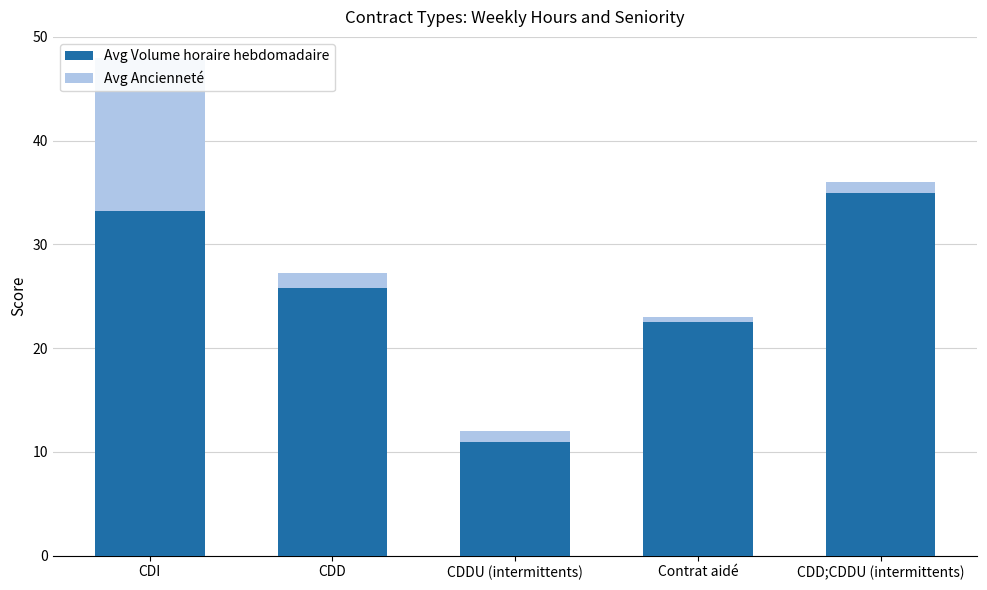

How many groups of bars are there?

5